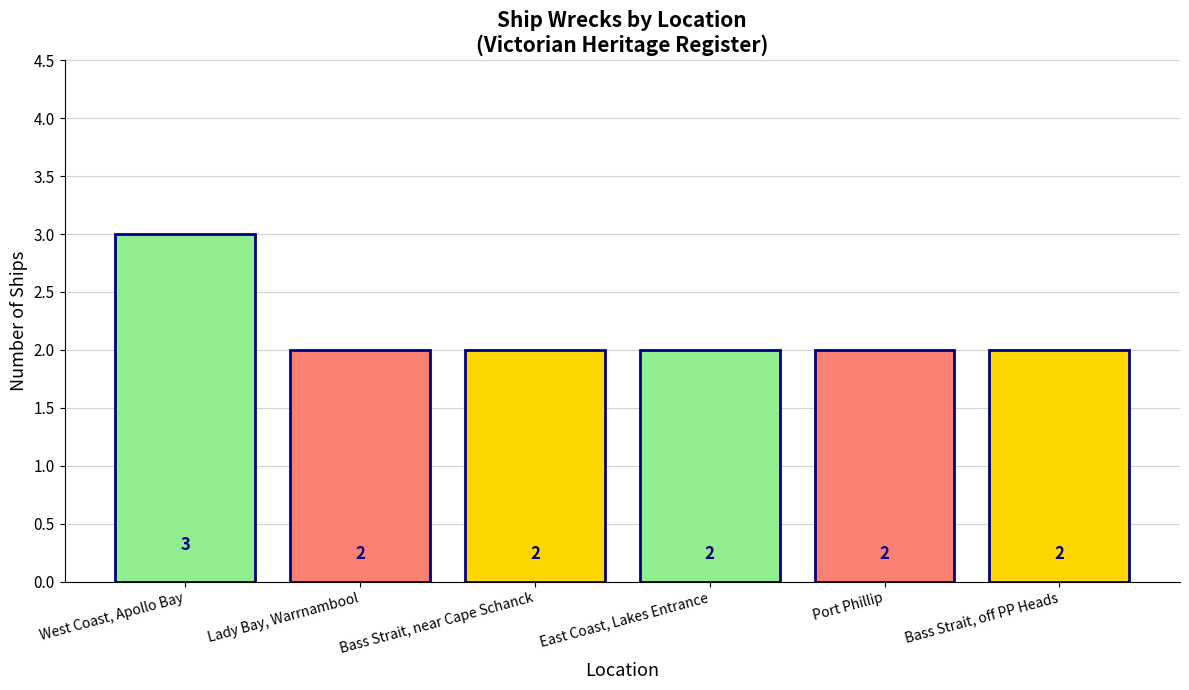

What is the value of the 3rd bar from the left?

2